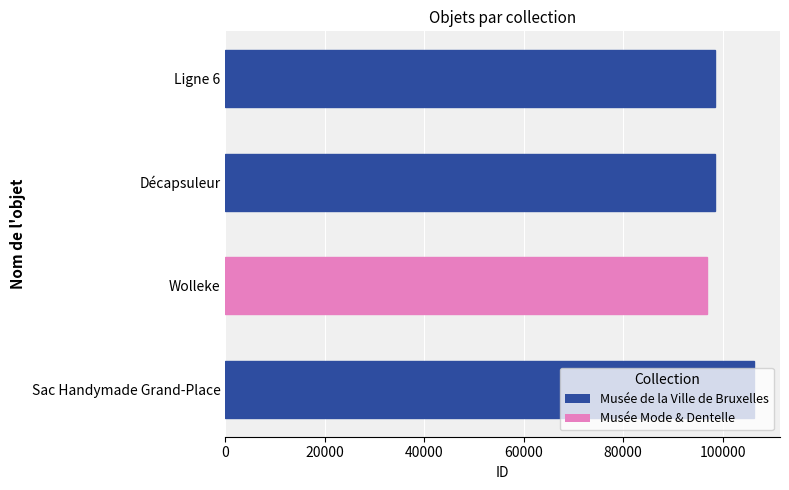

What is the difference between the second highest and minimum values?

1560